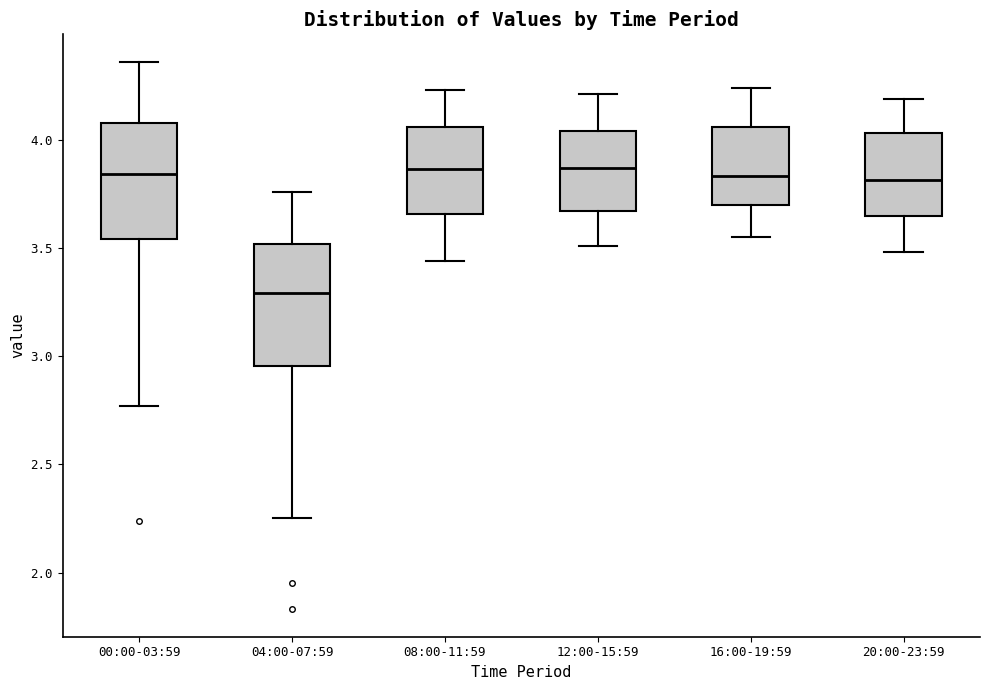

Where does the lower whisker of the box for 04:00-07:59 end on the y-axis? The values are not printed on the chart, so give them approximately, as read against the axis.

2.25